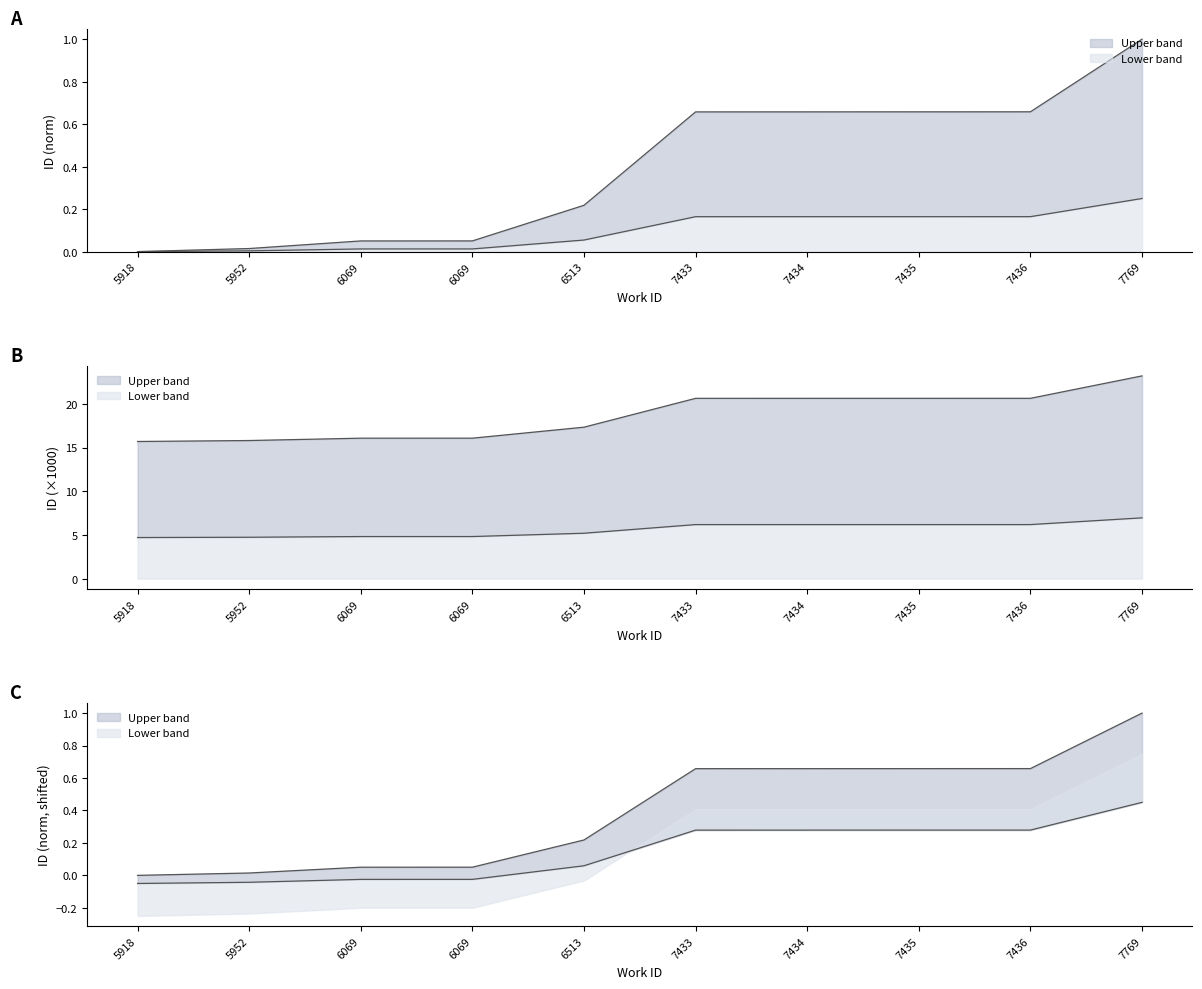

True or false: the data has more than 1 interior local peaks.

False